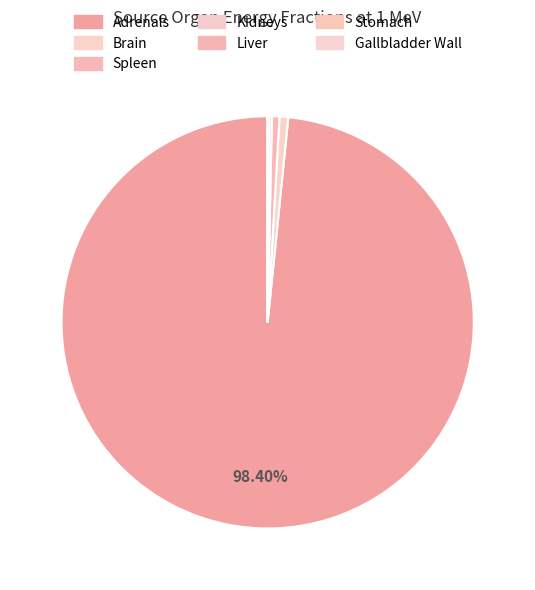

To the nearest percent, what is the average slice percentage?

14%